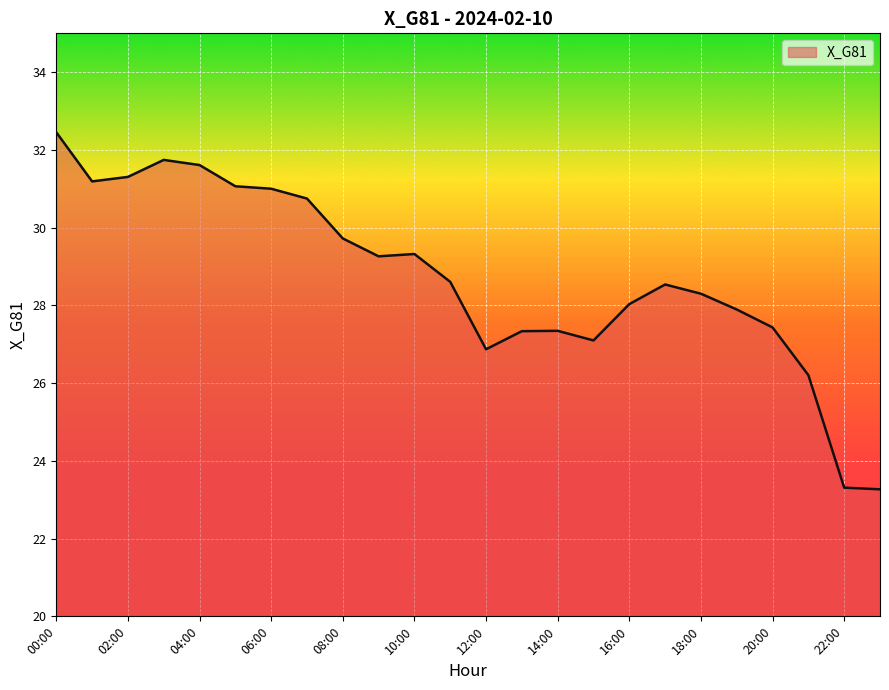

What is the smallest value displayed?

23.3